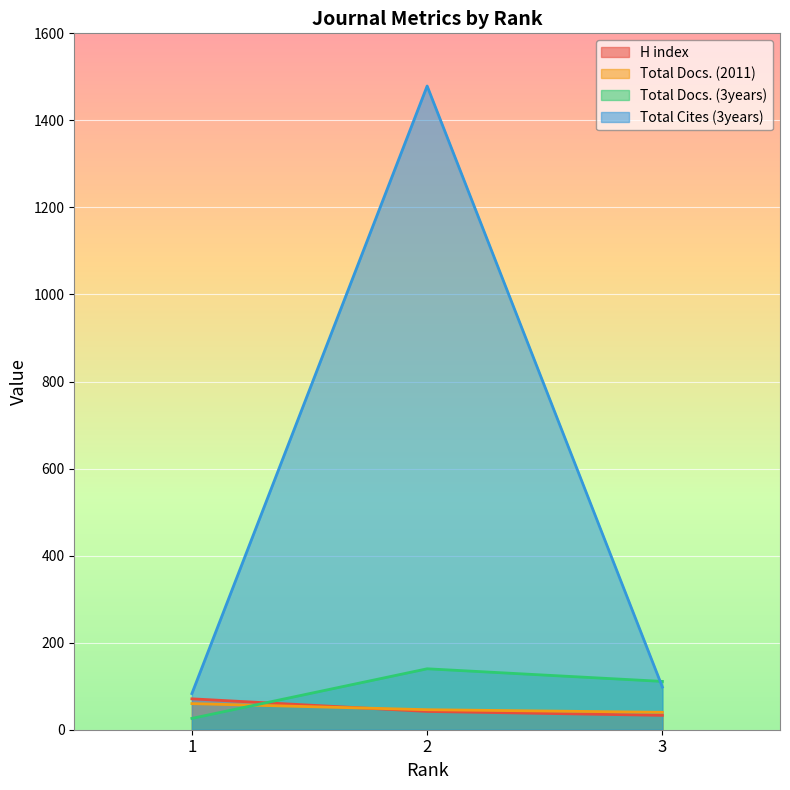

Is the value of Total Docs. (3years) at 3 greater than the value of H index at 3?

Yes